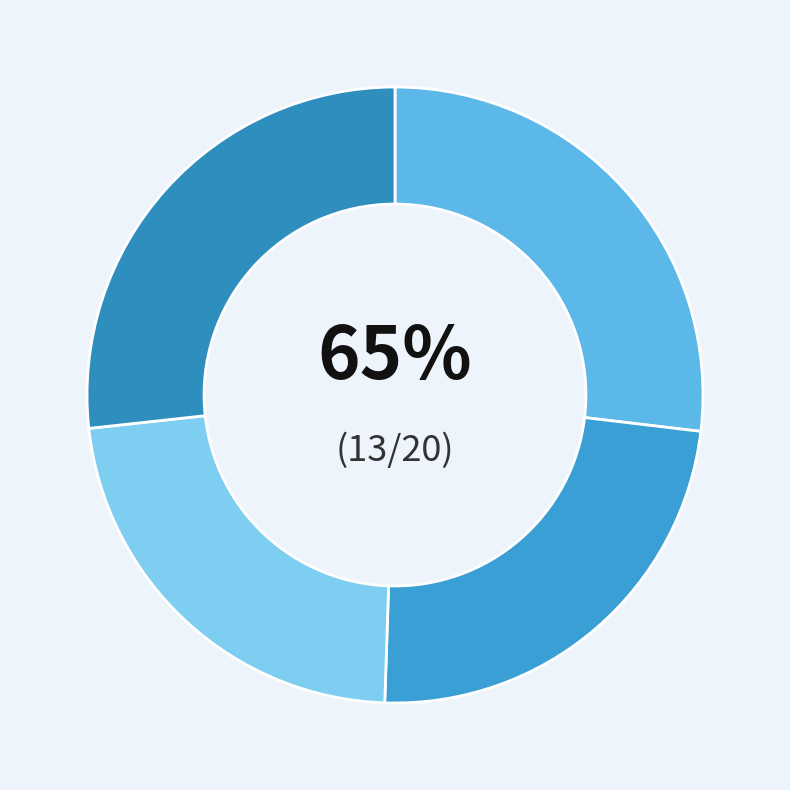

To the nearest percent, what percentage of the pie is 2021?

23%